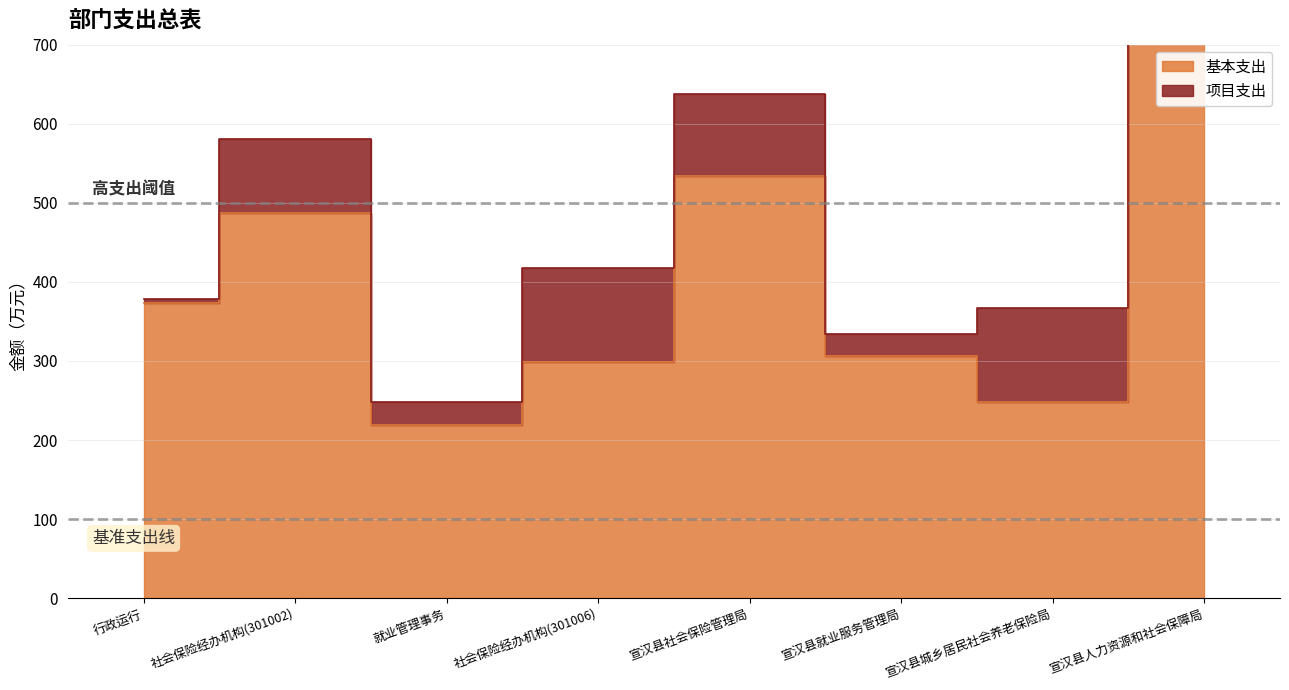

What is the value of the 3rd point from the left?

219.5